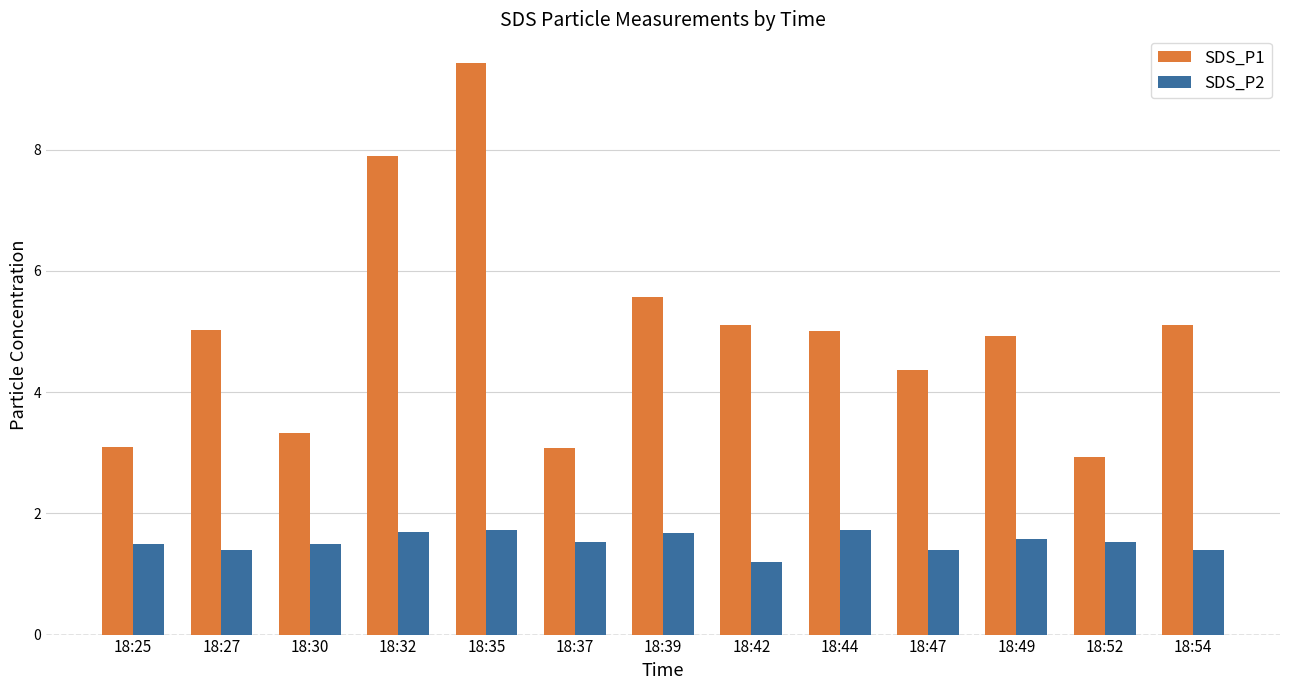

The value of SDS_P2 at 18:30 is 1.5. True or false?

True